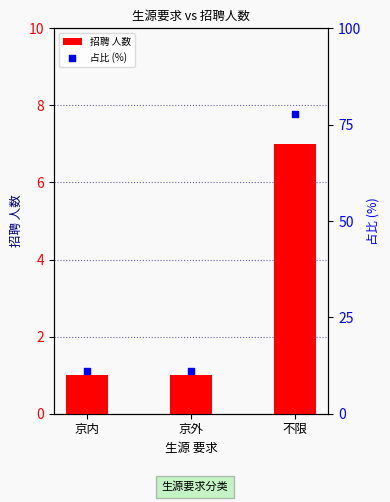

Which series has the largest total across all categories?

占比 (%)